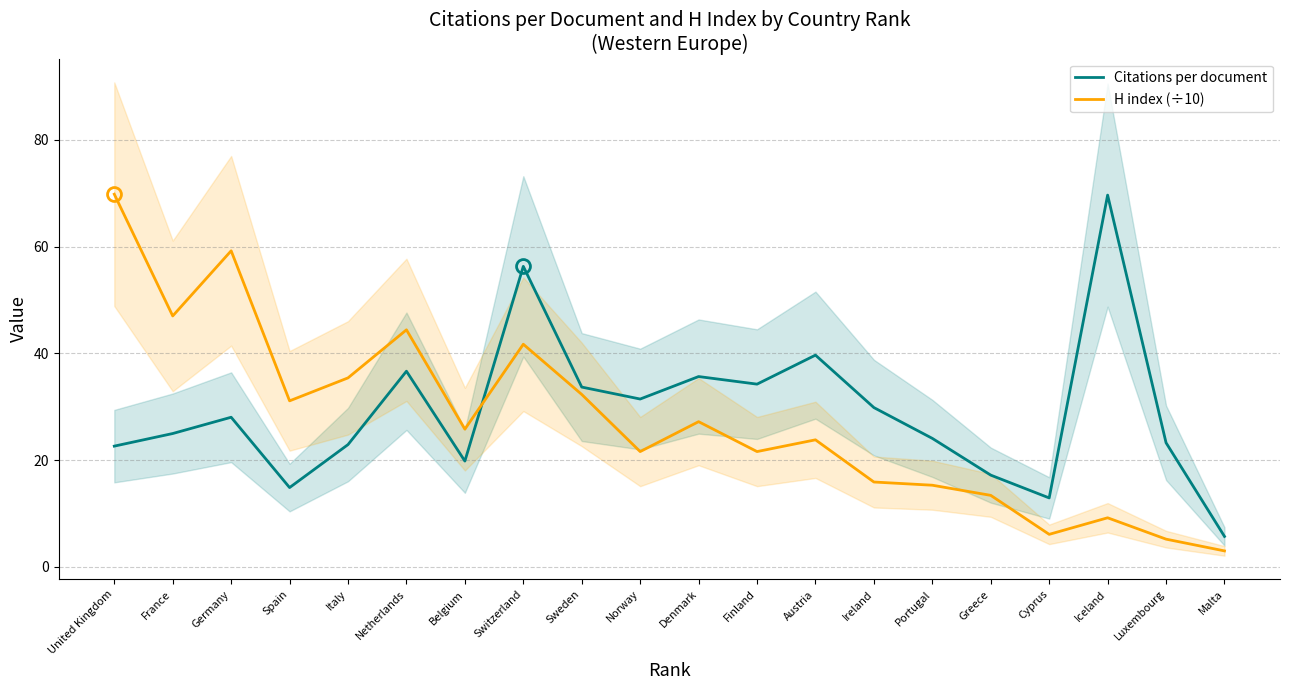

Is it true that Citations per document equals 5.7 at Malta?

True